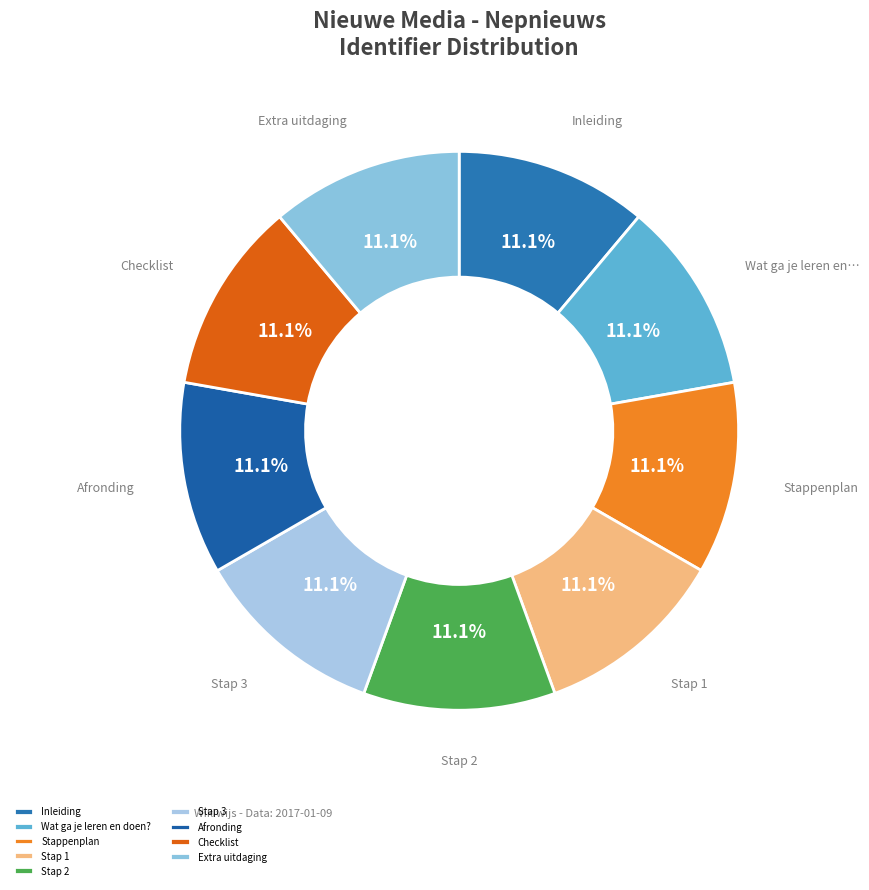

Is Inleiding the majority of the pie?

No